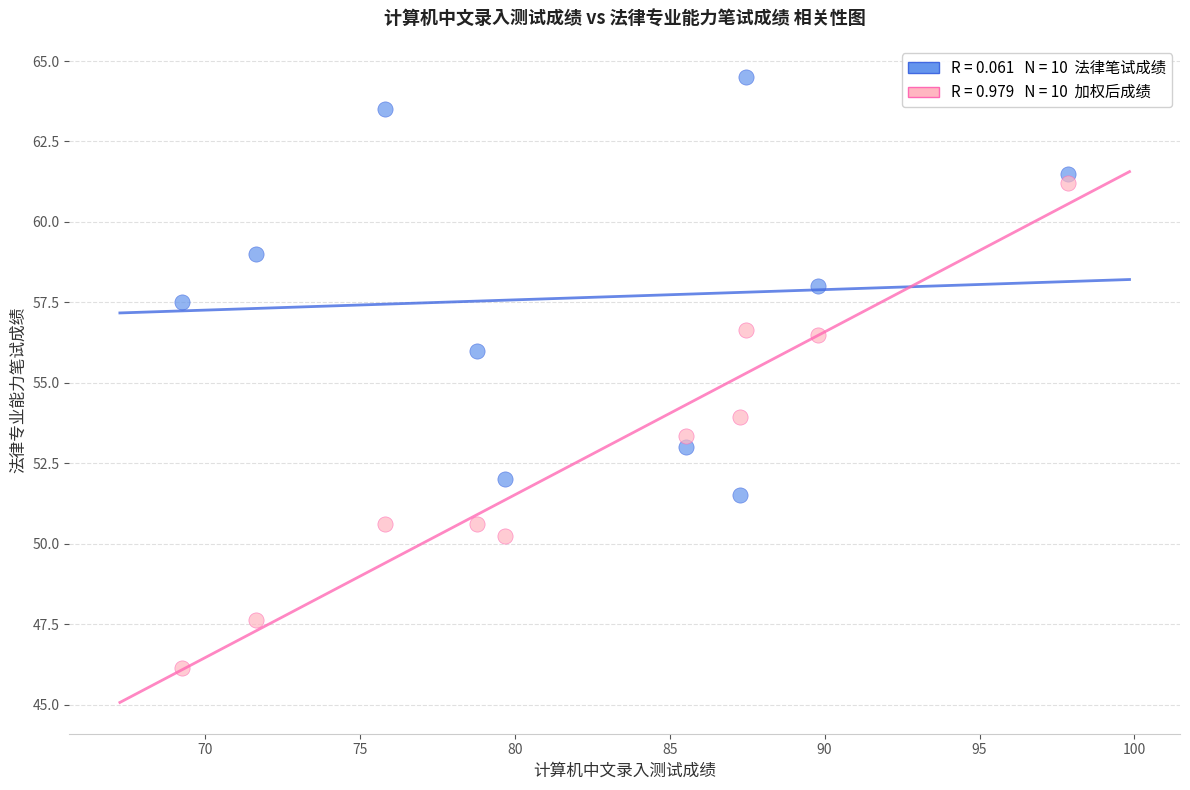

Across all data points, what is the range of X values (max minus min)?

28.6